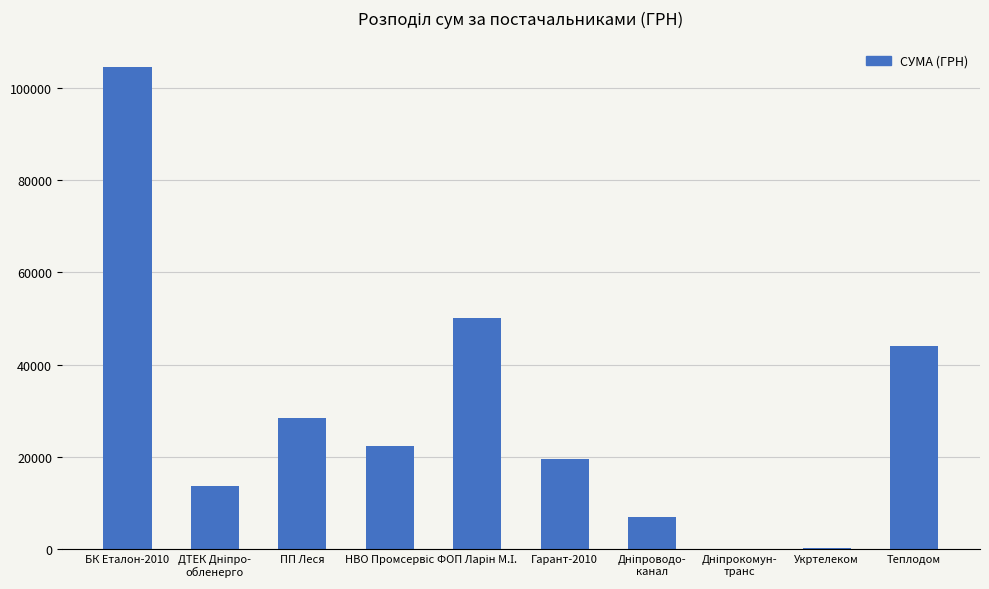

What is the maximum value shown in the chart?

104400.0